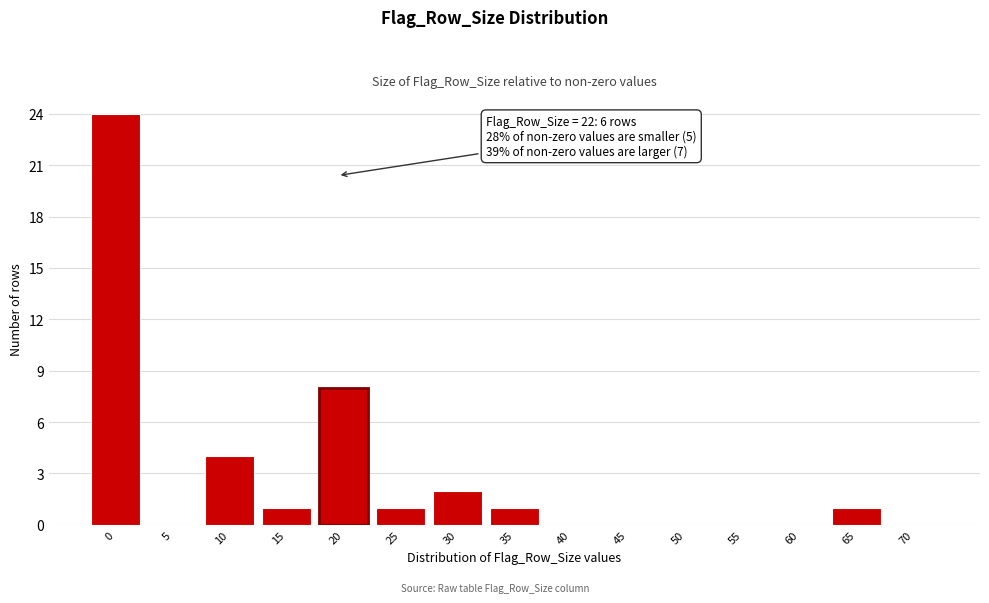

Reading right to left, what are all the values shown in this chart?

70=0	65=1	60=0	55=0	50=0	45=0	40=0	35=1	30=2	25=1	20=8	15=1	10=4	5=0	0=24